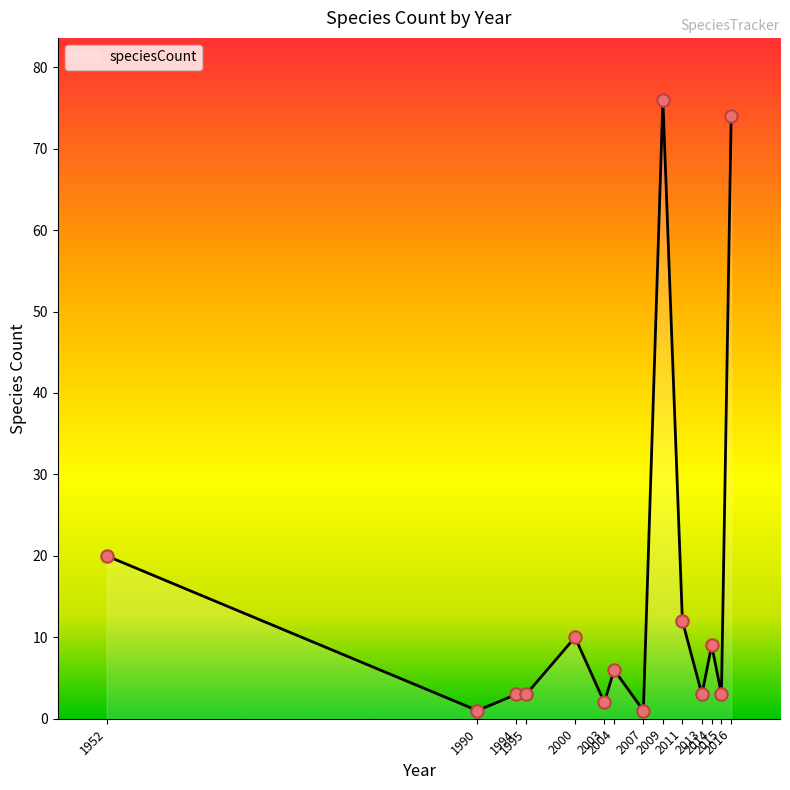

What is the change in value from 2007 to 2009?

+75